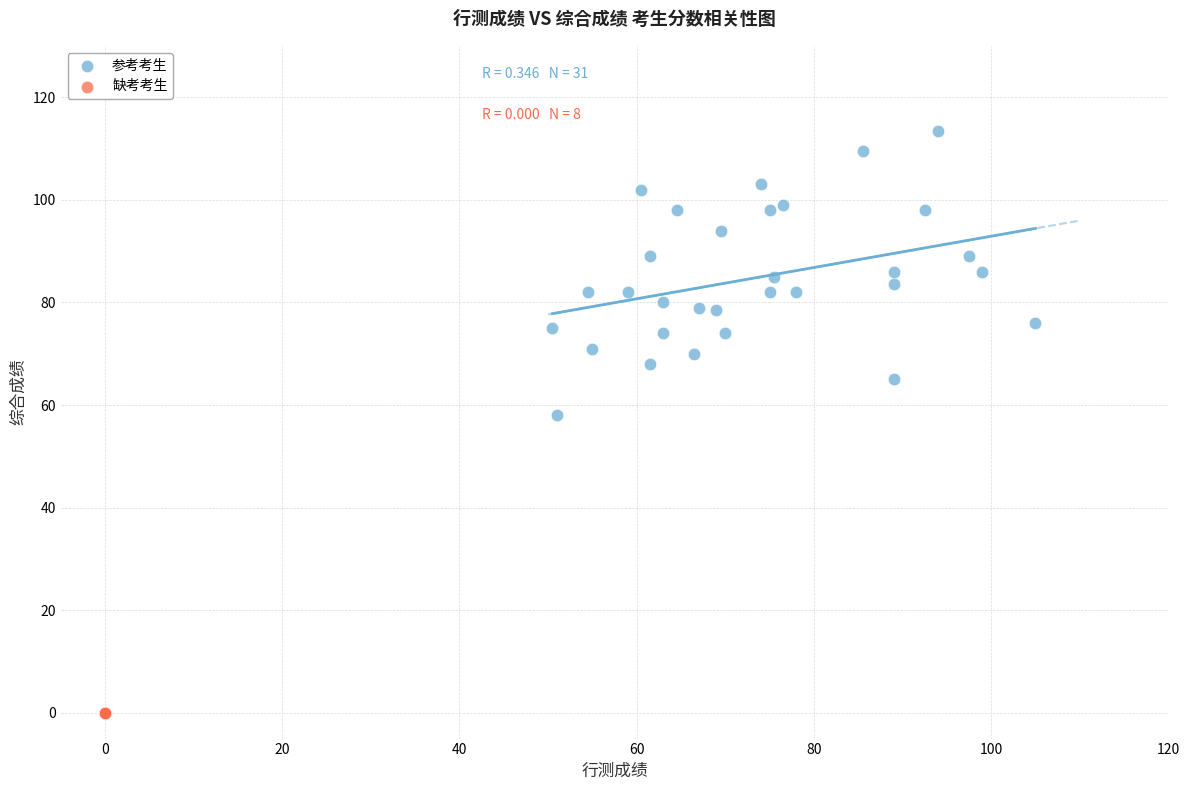

Which series reaches the maximum Y coordinate?

参考考生